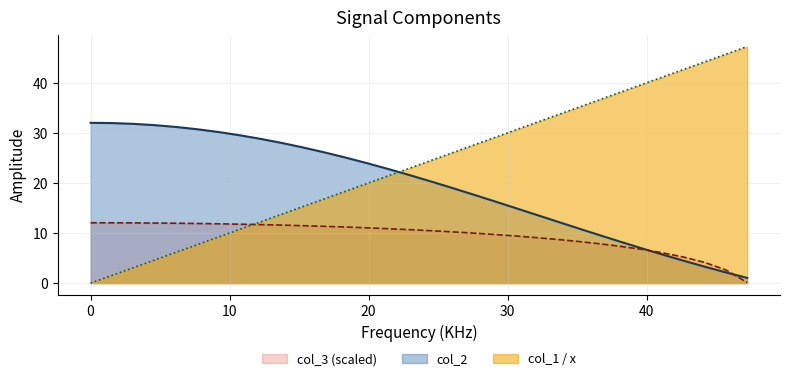

How many values in the col_1 line series are below 24?

16